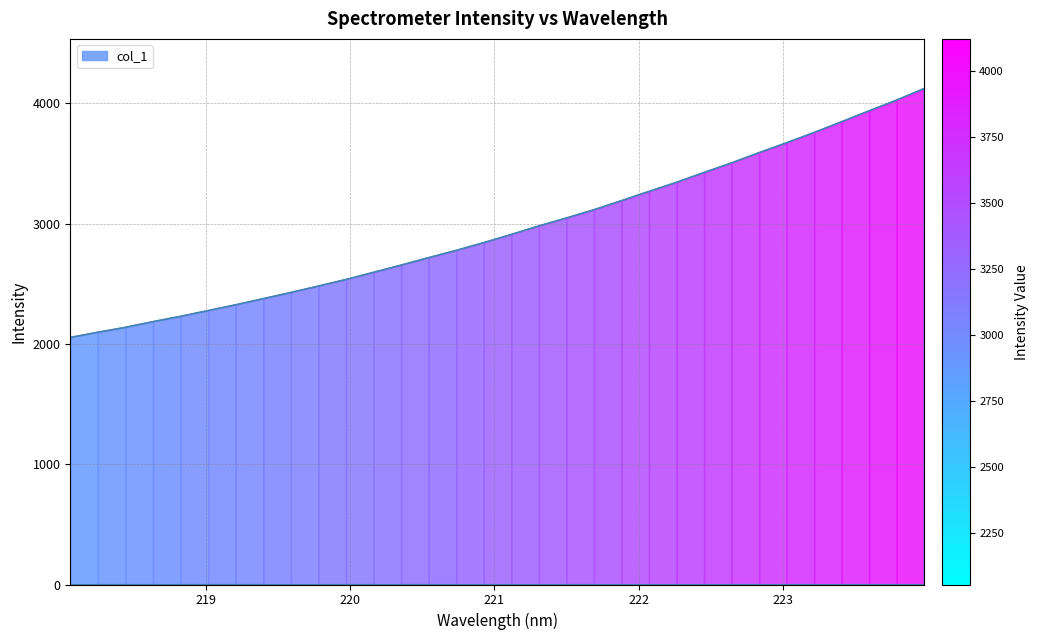

Reading left to right, list all the values displayed in this chart.

218.0596=2053.3	218.2508=2096.6	218.442=2137.5	218.6332=2184.8	218.8244=2229.0	219.0156=2276.8	219.2067=2324.9	219.3979=2376.0	219.589=2427.1	219.7801=2480.7	219.9712=2535.2	220.1623=2594.7	220.3533=2654.6	220.5444=2716.5	220.7354=2776.9	220.9264=2841.5	221.1174=2909.2	221.3083=2980.3	221.4993=3046.0	221.6902=3114.7	221.8812=3190.2	222.0721=3267.3	222.263=3342.7	222.4538=3424.5	222.6447=3504.1	222.8355=3589.4	223.0264=3671.5	223.2172=3757.0	223.408=3846.5	223.5987=3937.1	223.7895=4026.2	223.9802=4122.4